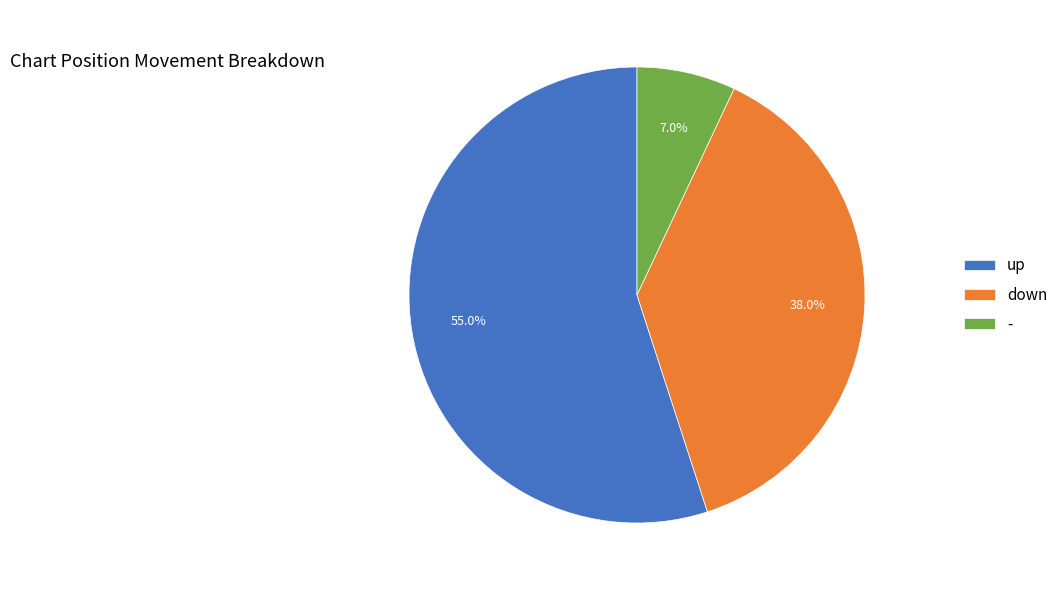

How many slices are in this pie chart?

3